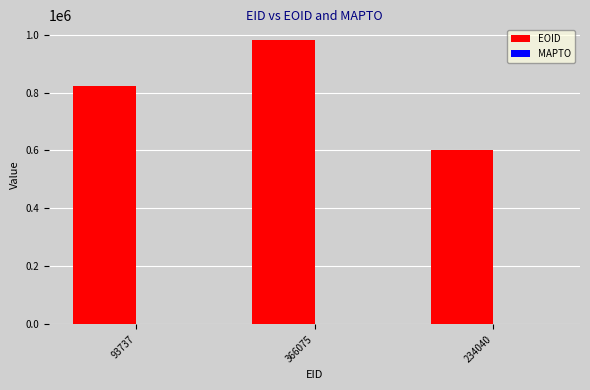

What is the ratio of the value at 234040 to the value at 93737?

0.7